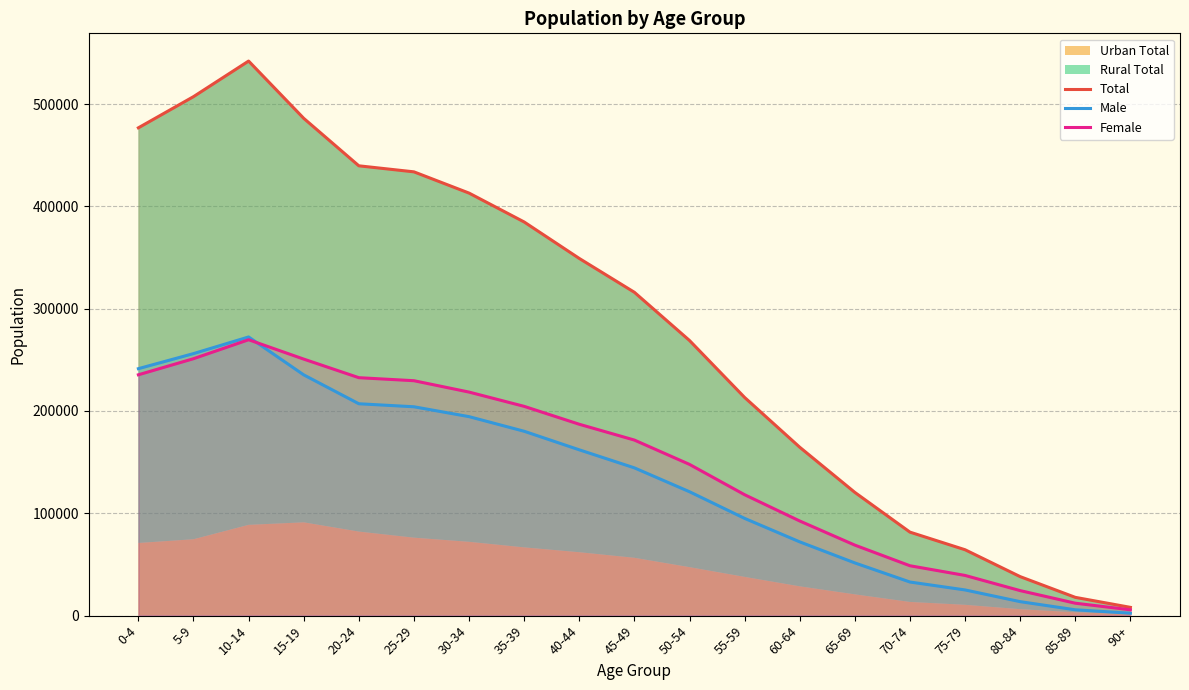

At which label does Female reach its peak?

10-14